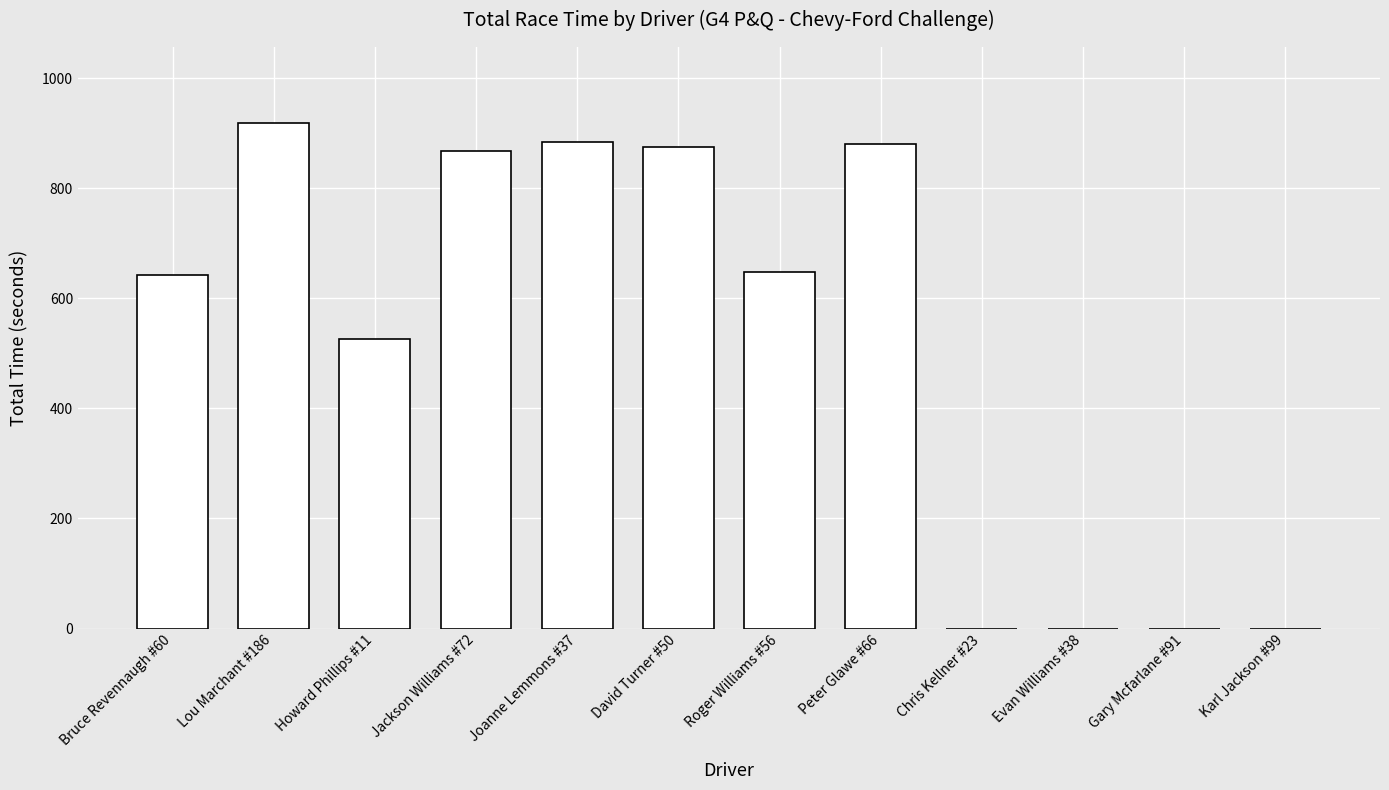

The chart shows a value of -329.9 at Karl Jackson #99. True or false?

False